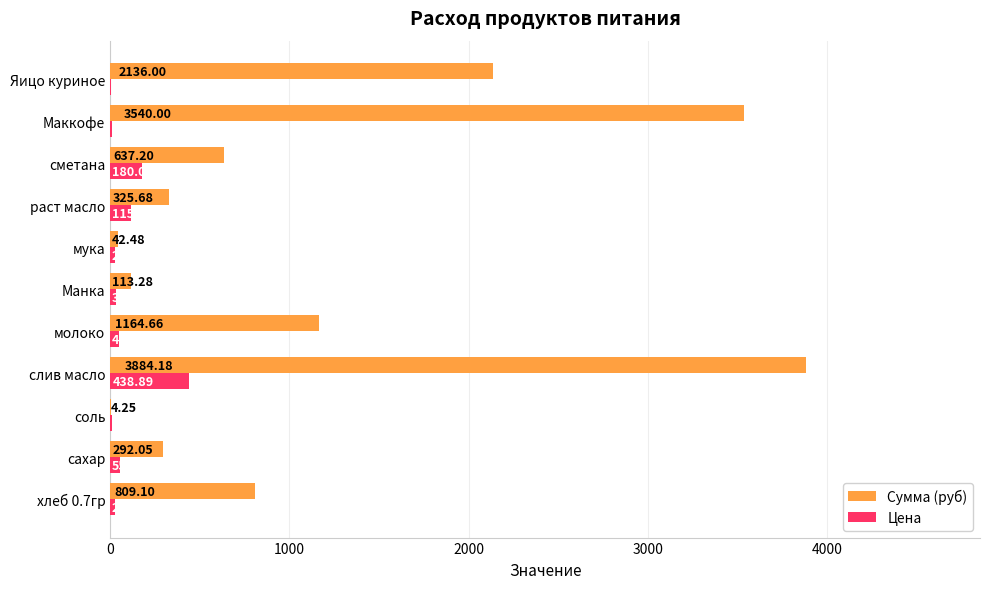

What is the sum of the Цена values at хлеб 0.7гр and сахар?

83.6